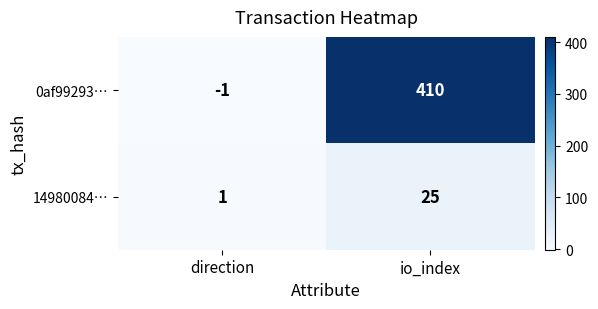

At which category does the chart reach its minimum across all series?

direction